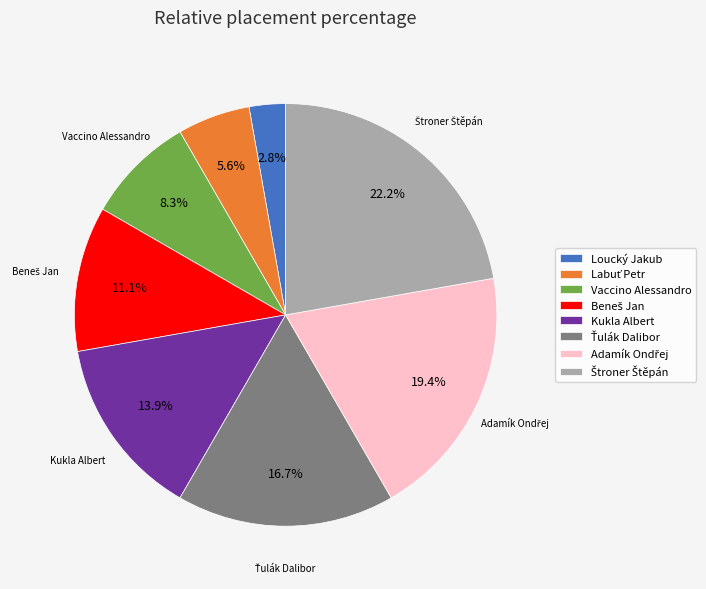

What percentage is NOT represented by Kukla Albert?

86.1%